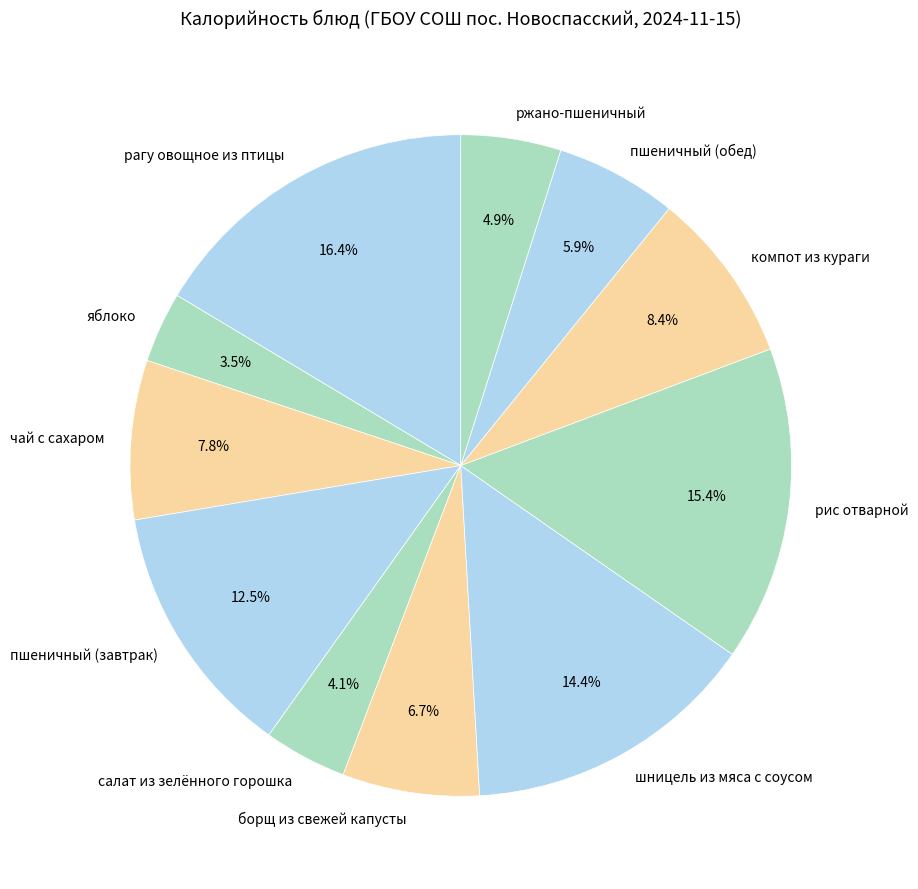

Is there any slice that represents more than half of the pie?

No